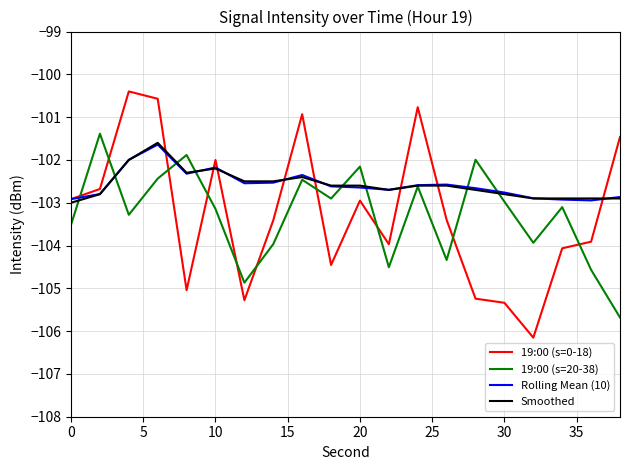

How many times do 19:00 (s=20-38) and 19:00 (s=0-18) cross each other?

10